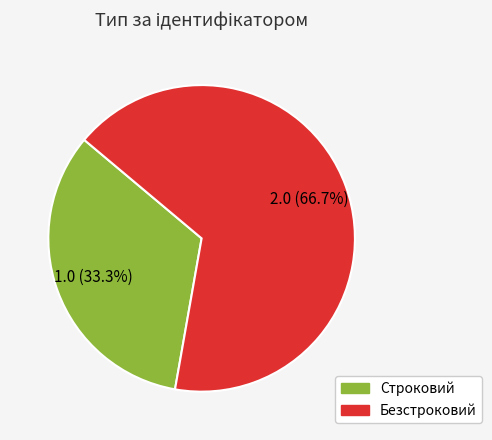

What is the total percentage of Строковий and Безстроковий?

100.0%